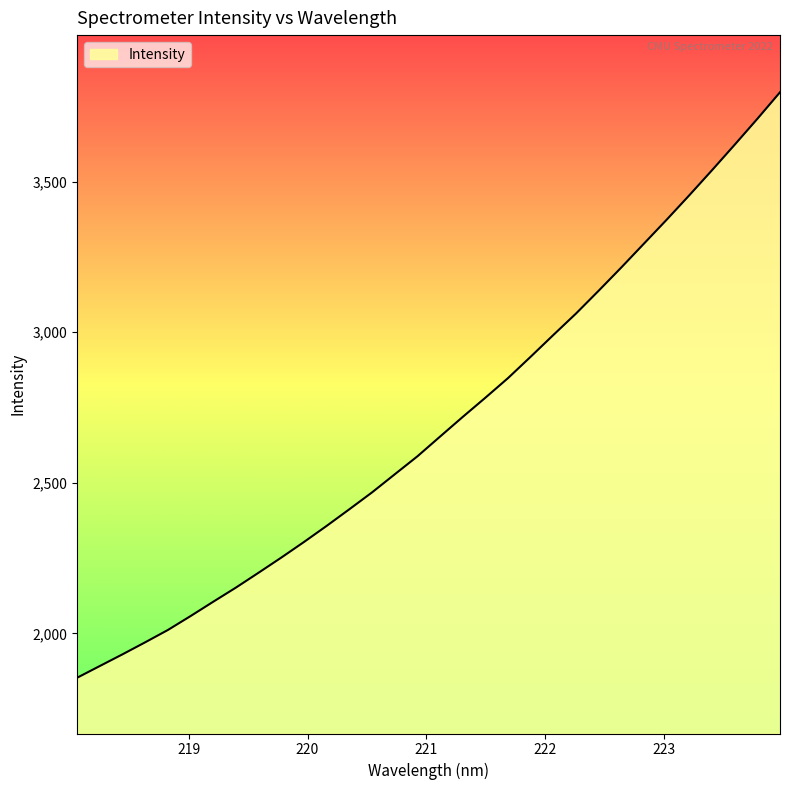

How many values exceed 2653?

16